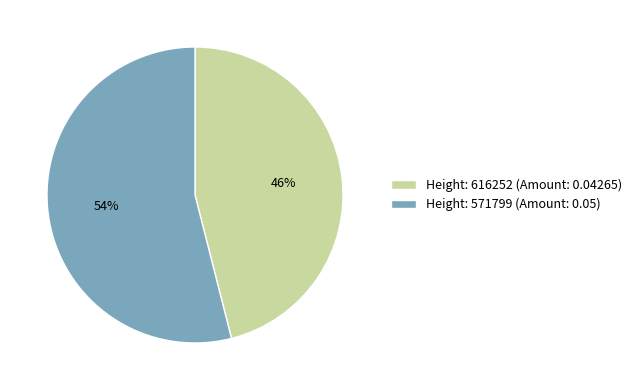

True or false: Height: 571799 (Amount: 0.05) accounts for 44% of the total.

False